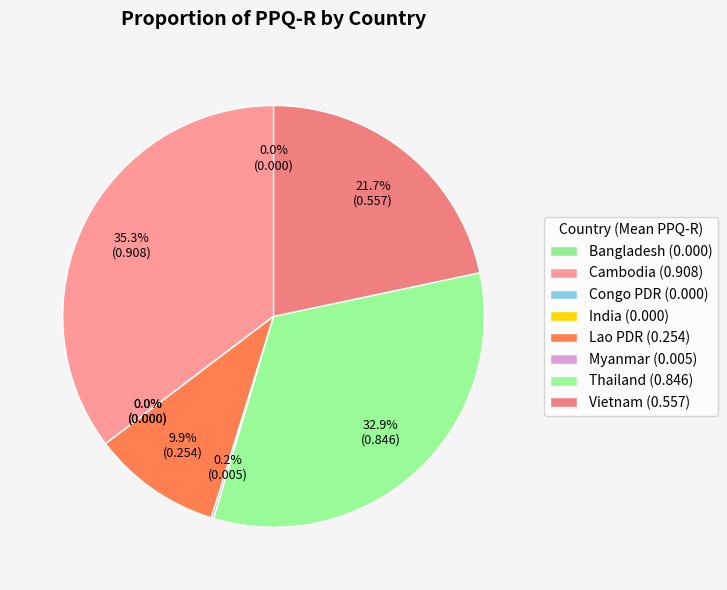

To the nearest percent, what is the difference between the Vietnam and Thailand slice percentages?

11%